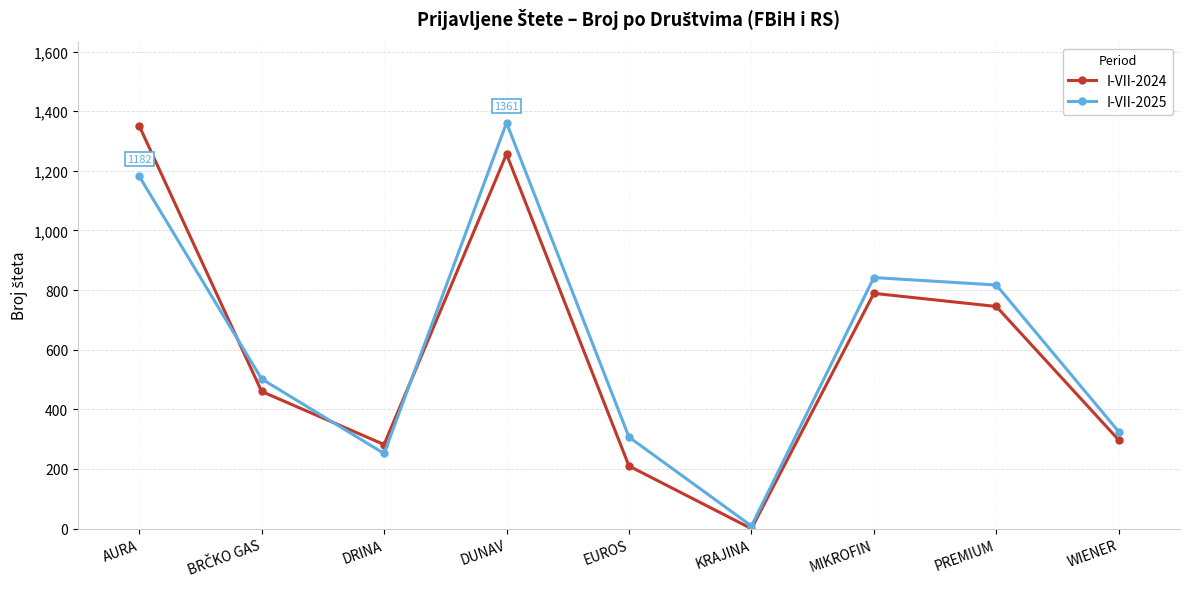

What is the highest value of the I-VII-2024 series?

1351